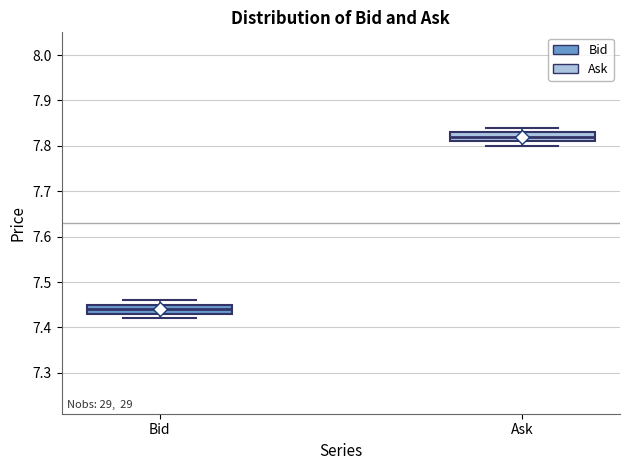

Which box has the lowest median line?

Bid